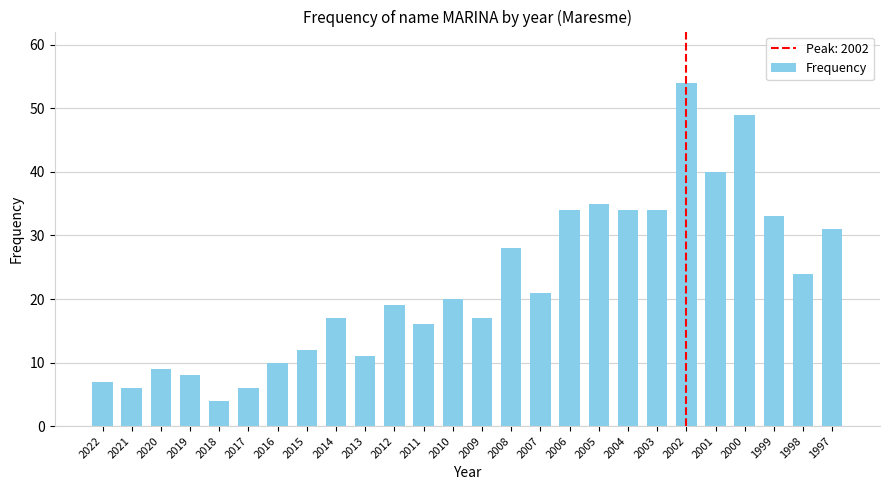

What is the difference between the values at 2015 and 2013?

1